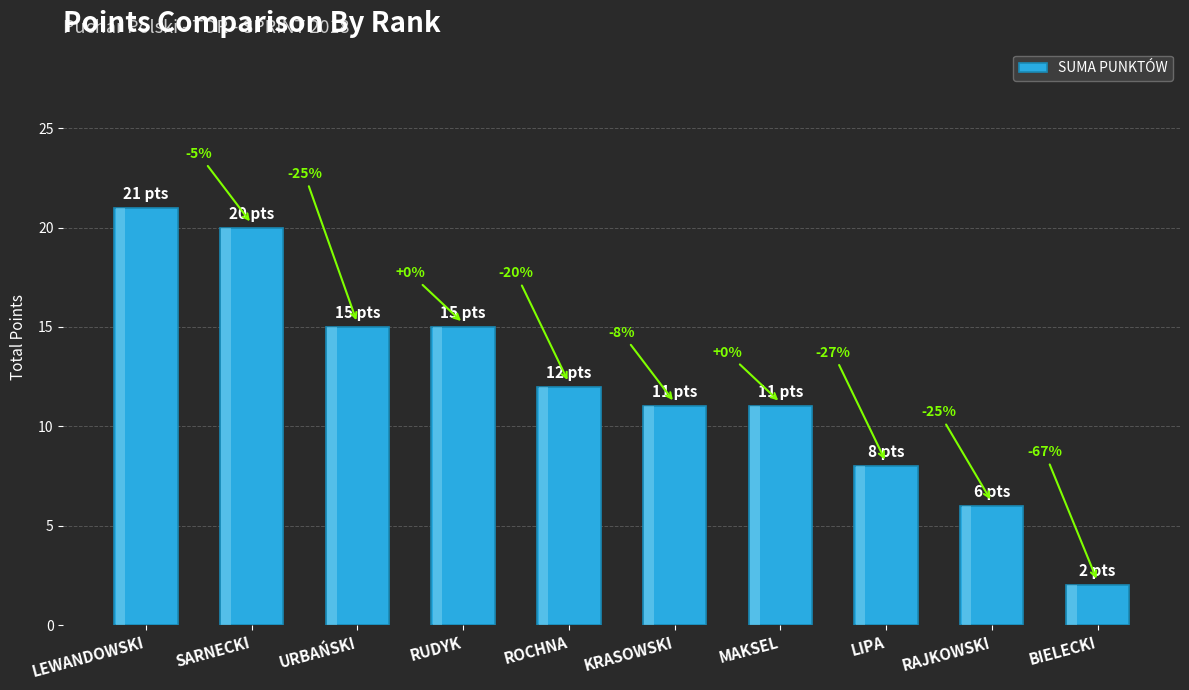

What is the ratio of the value at SARNECKI to the value at MAKSEL?

1.8